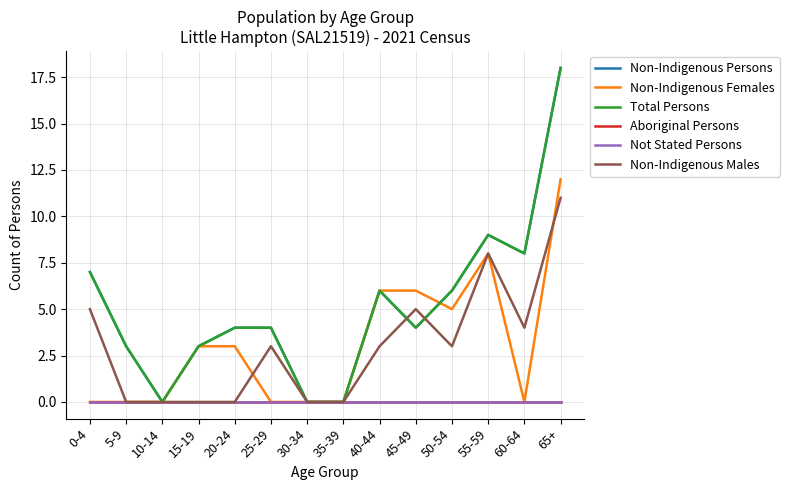

At how many categories does at least one series exceed 15?

1